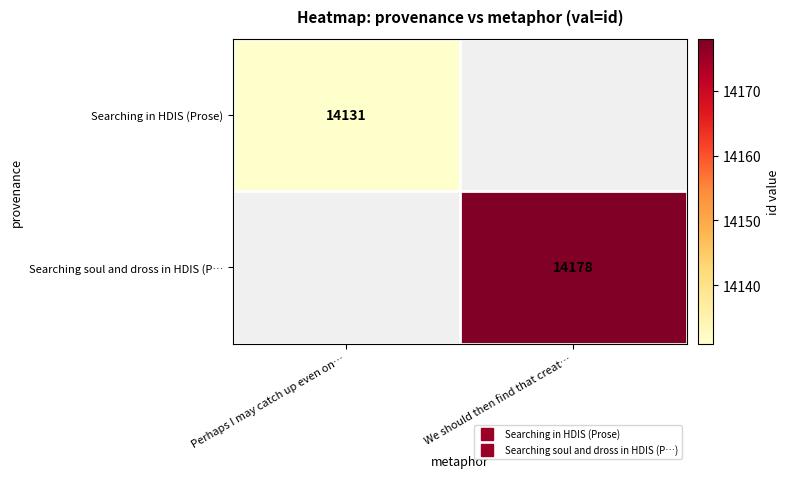

How many categories are shown in the chart?

2